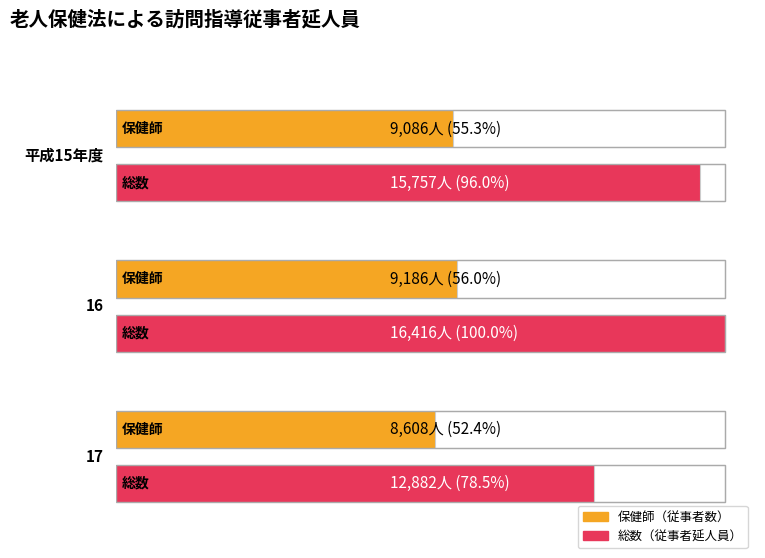

At how many categories does at least one series exceed 7947?

3